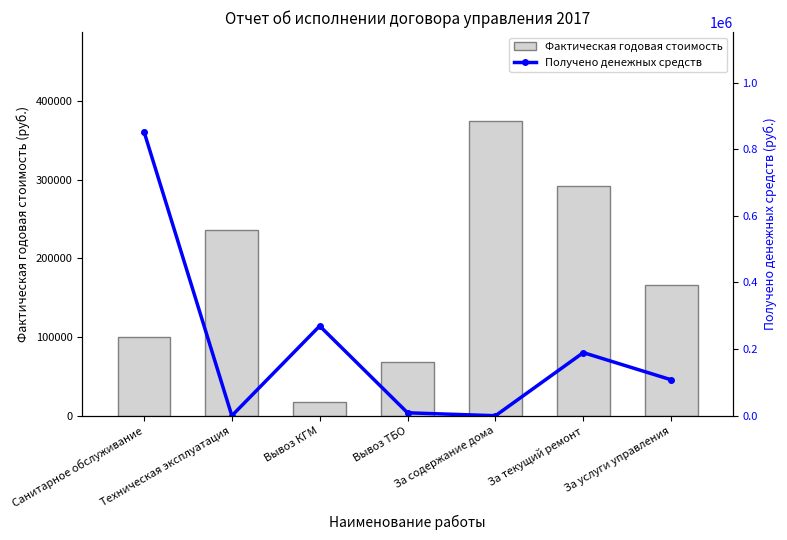

What is the average value of the Получено денежных средств series?

204091.5